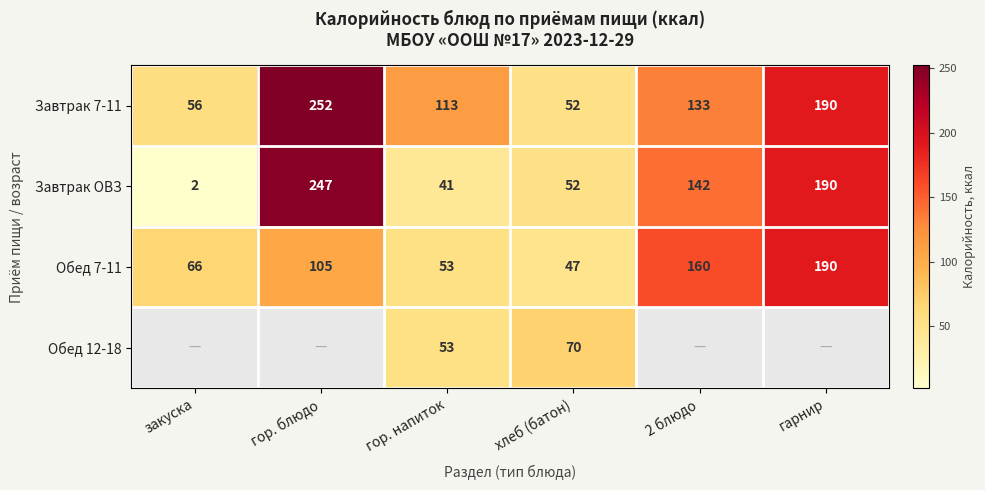

At how many categories does at least one series exceed 158?

3